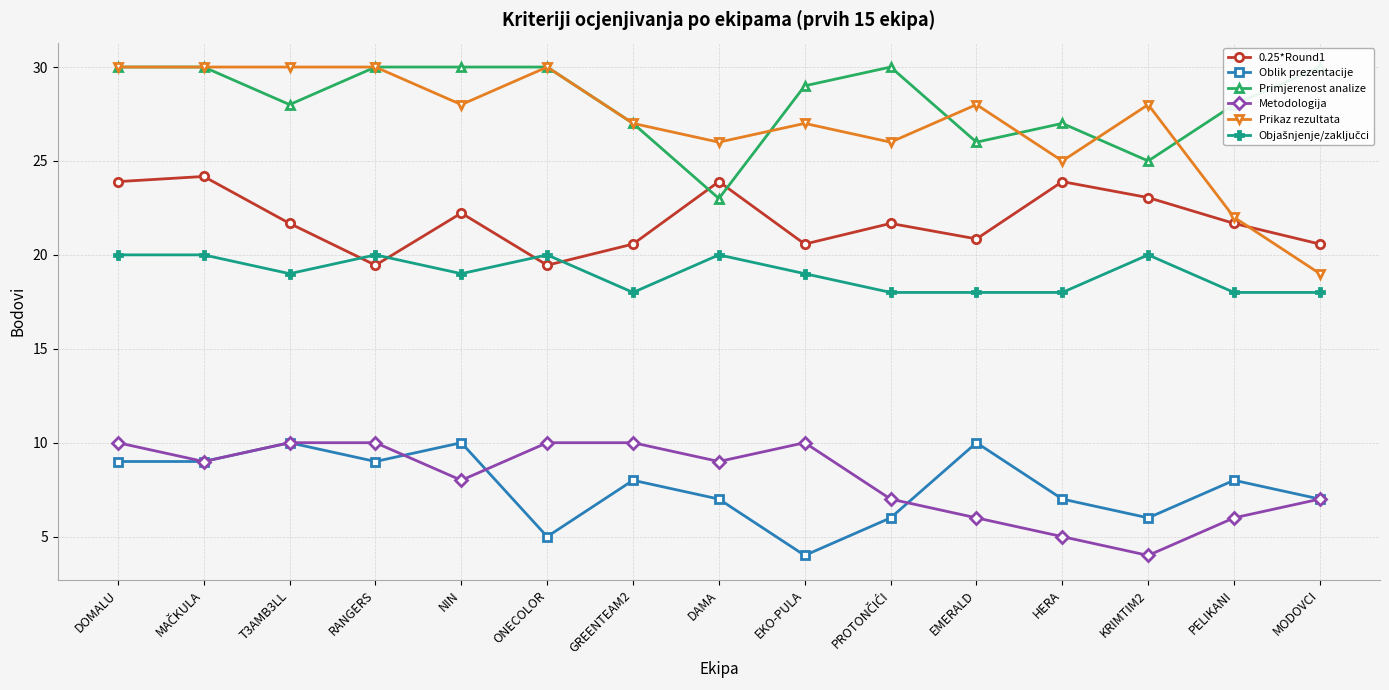

The value of Oblik prezentacije at T3AMB3LL is 10.0. True or false?

True